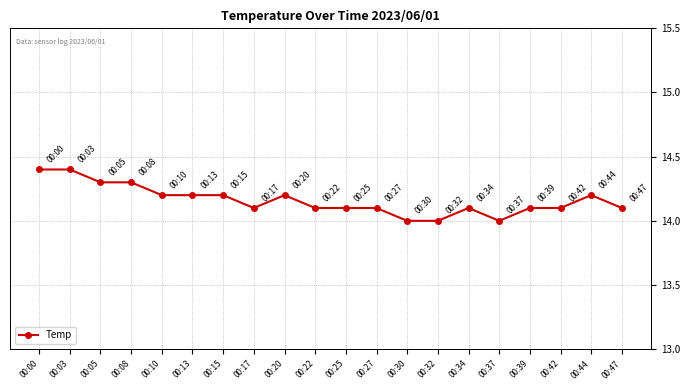

Count the number of data series in this chart.

1